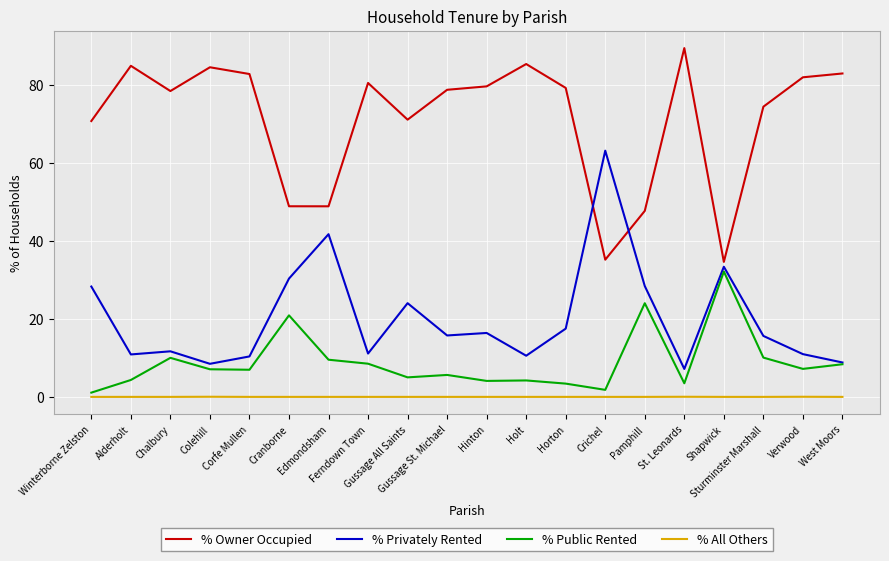

True or false: % Owner Occupied has a value of 148.4 at Holt.

False